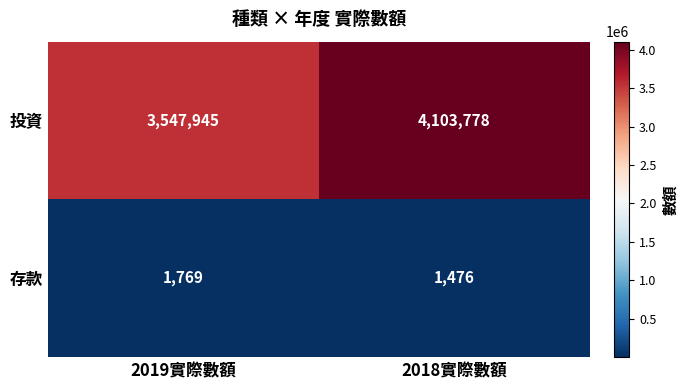

Which series has the largest total across all categories?

投資